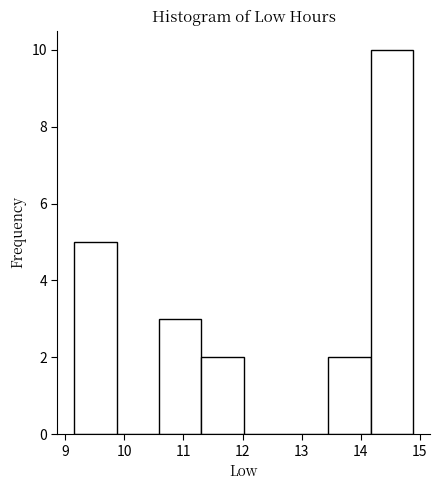

Over which range of the x-axis is the bar tallest?

14.2 to 14.9